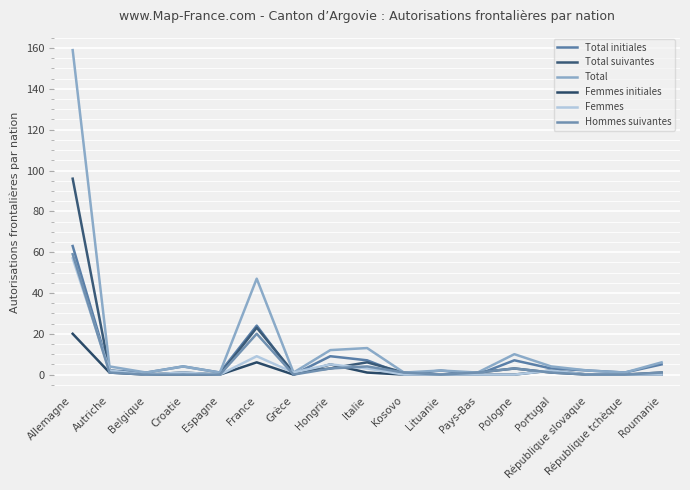

Count the number of data series in this chart.

6